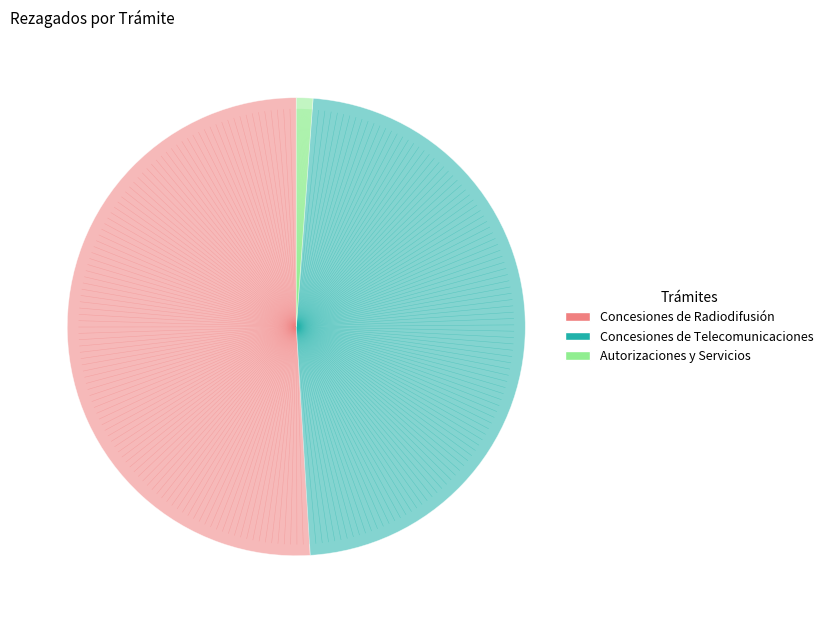

Combined, do Autorizaciones y Servicios and Concesiones de Telecomunicaciones account for over 50%?

No